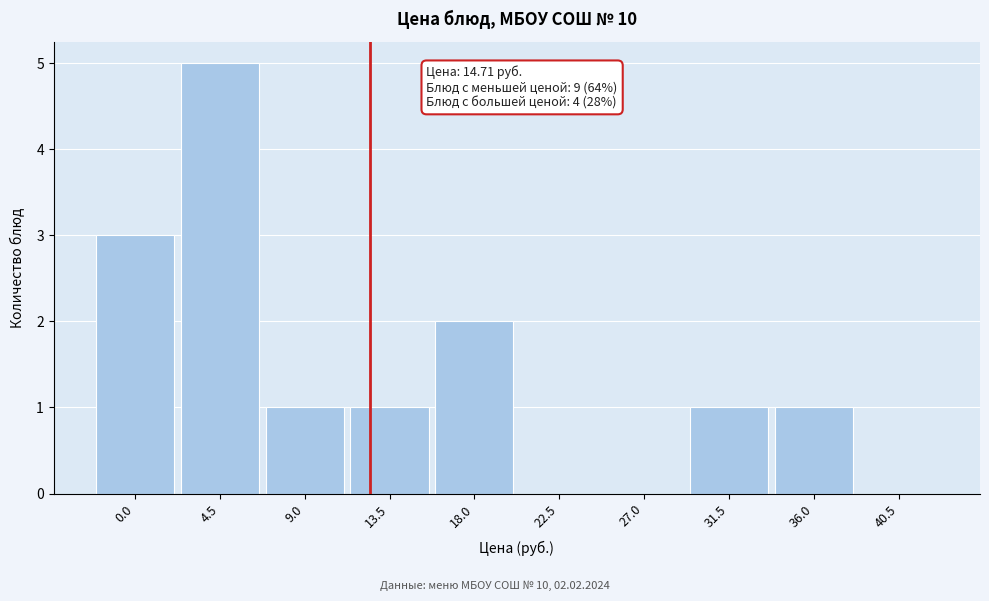

Reading left to right, list all the values displayed in this chart.

0.0=3	4.5=5	9.0=1	13.5=1	18.0=2	22.5=0	27.0=0	31.5=1	36.0=1	40.5=0